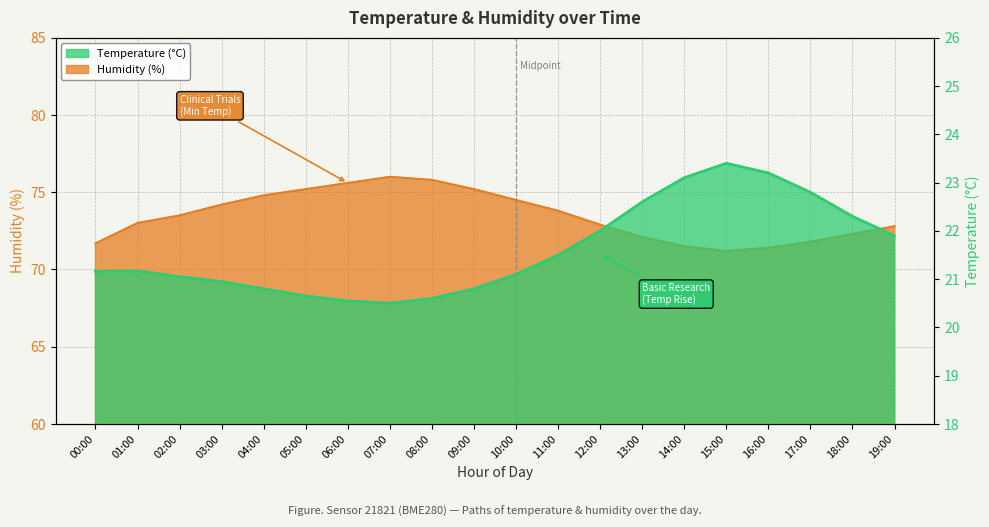

The value of humidity at 10:00 is 74.5. True or false?

True